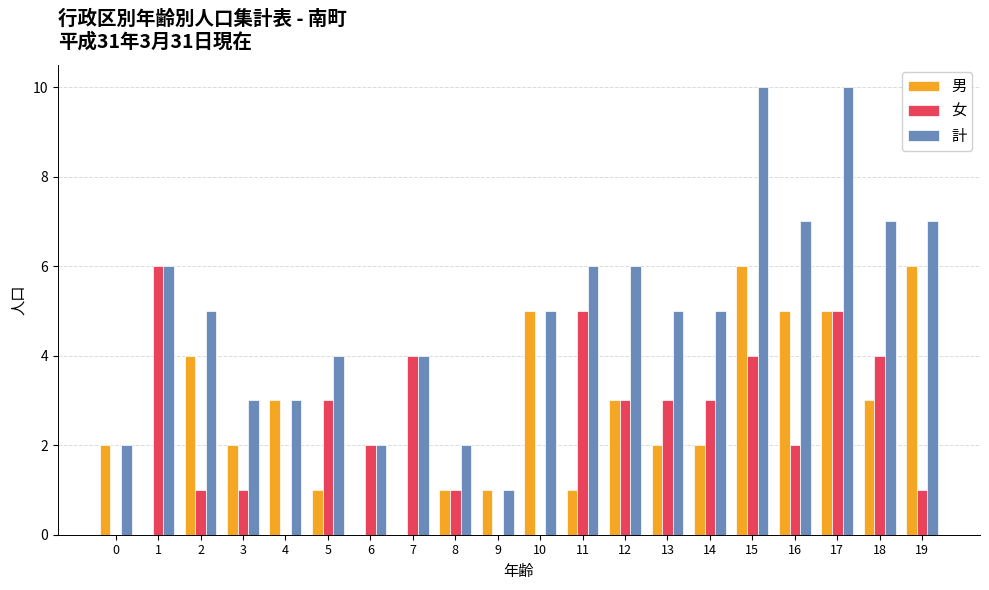

Reading left to right, list all the values displayed in this chart.

男: 2	0	4	2	3	1	0	0	1	1	5	1	3	2	2	6	5	5	3	6
女: 0	6	1	1	0	3	2	4	1	0	0	5	3	3	3	4	2	5	4	1
計: 2	6	5	3	3	4	2	4	2	1	5	6	6	5	5	10	7	10	7	7